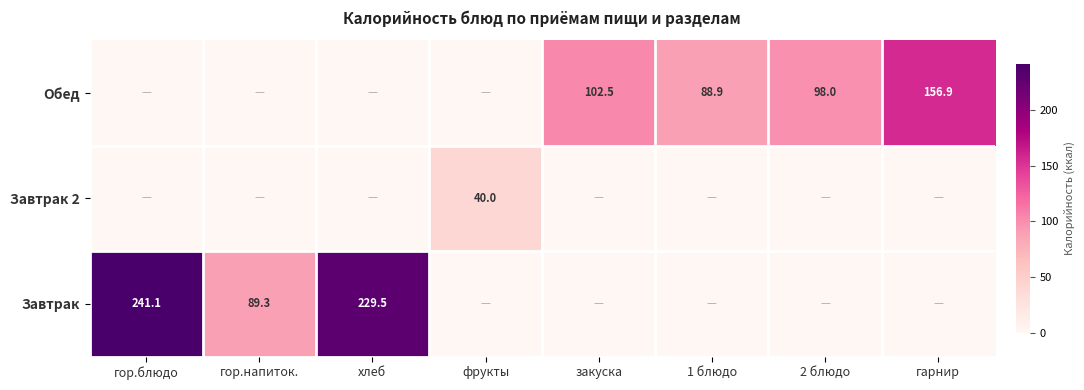

The value of Обед at 1 блюдо is 32.1. True or false?

False